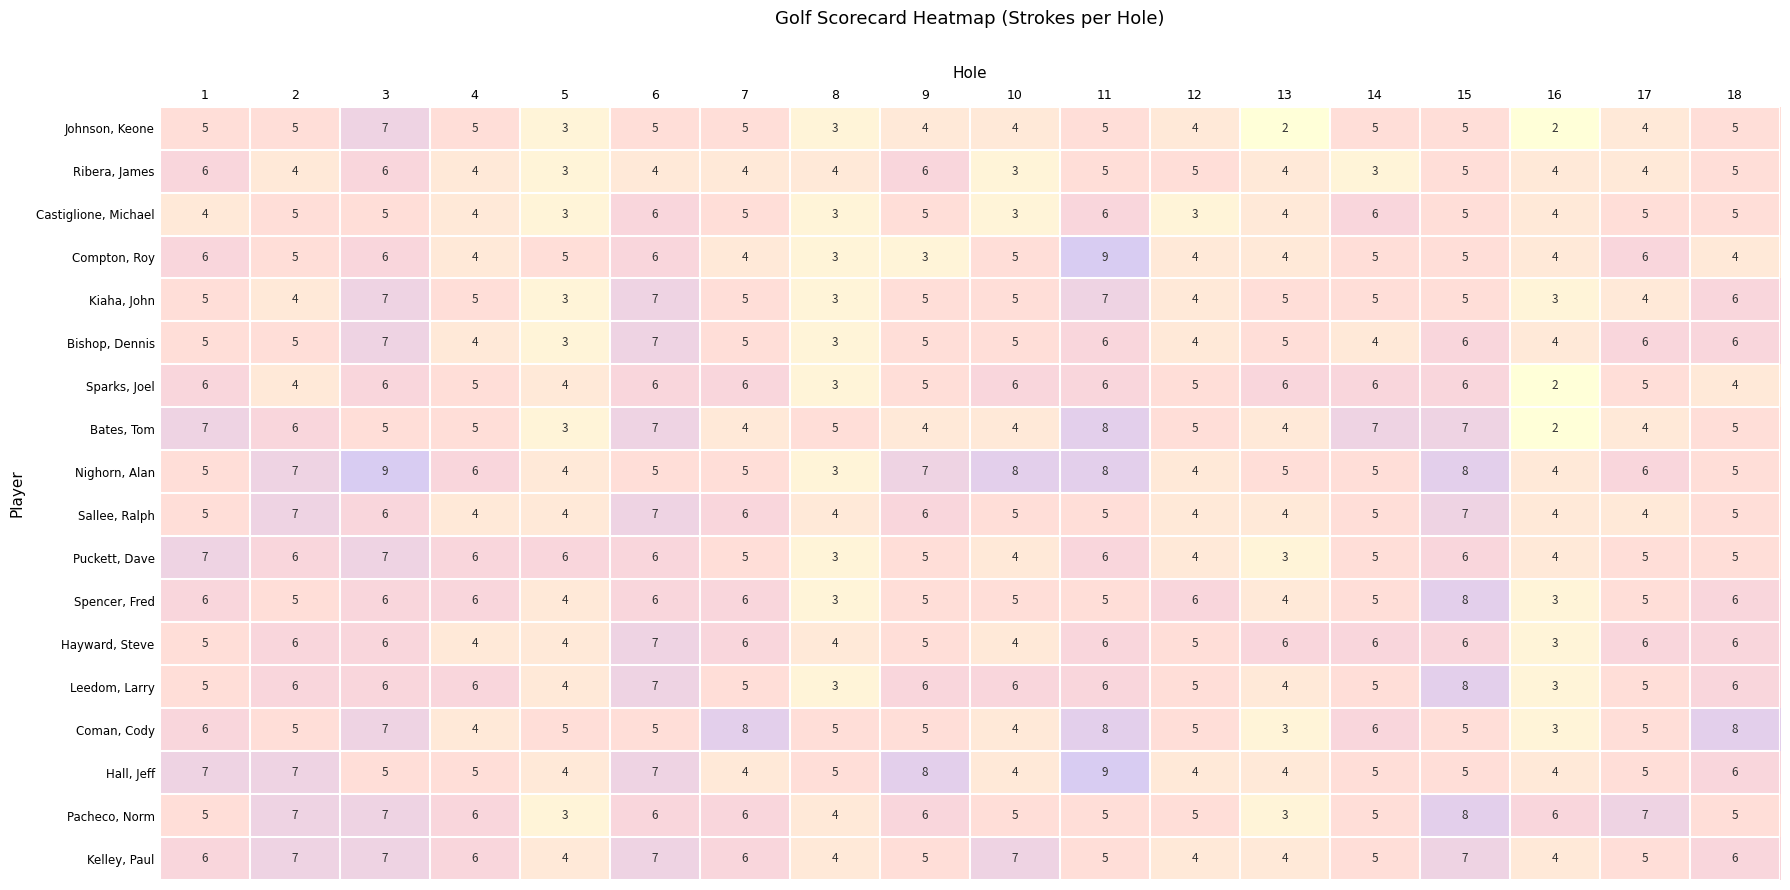

What is the approximate value of Nighorn, Alan at 13?

5